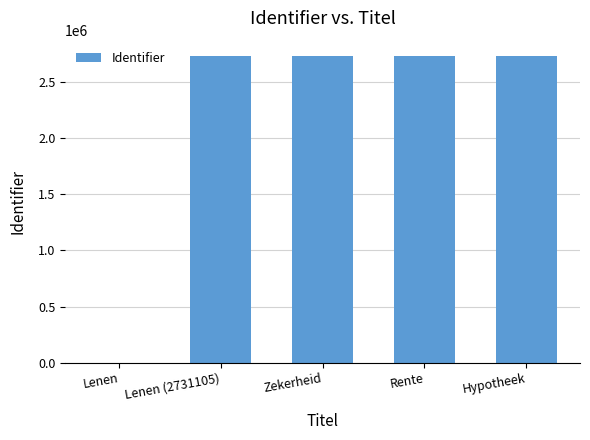

What is the average value?

2184905